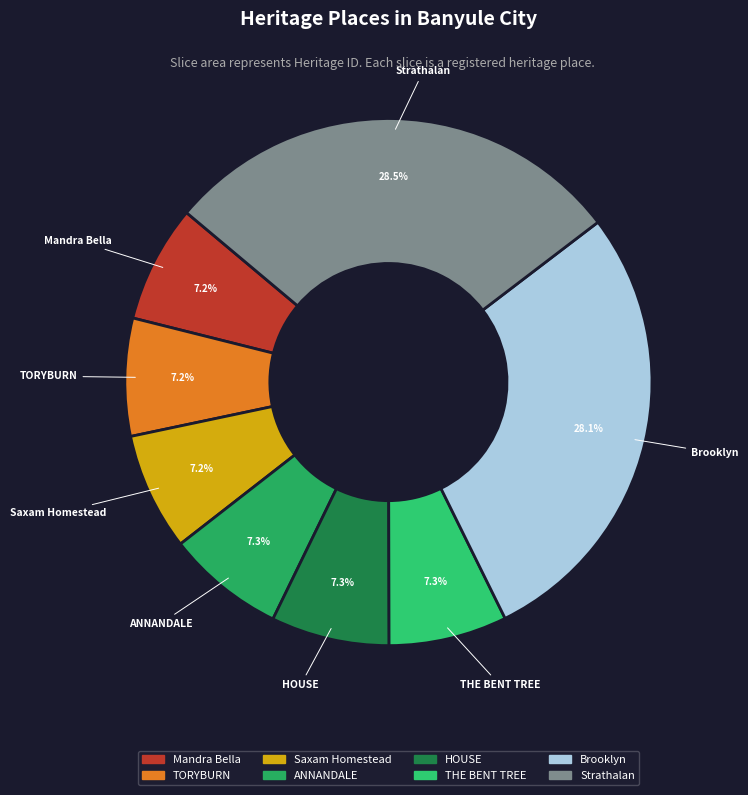

What is the total percentage of Mandra Bella and Strathalan?

35.7%